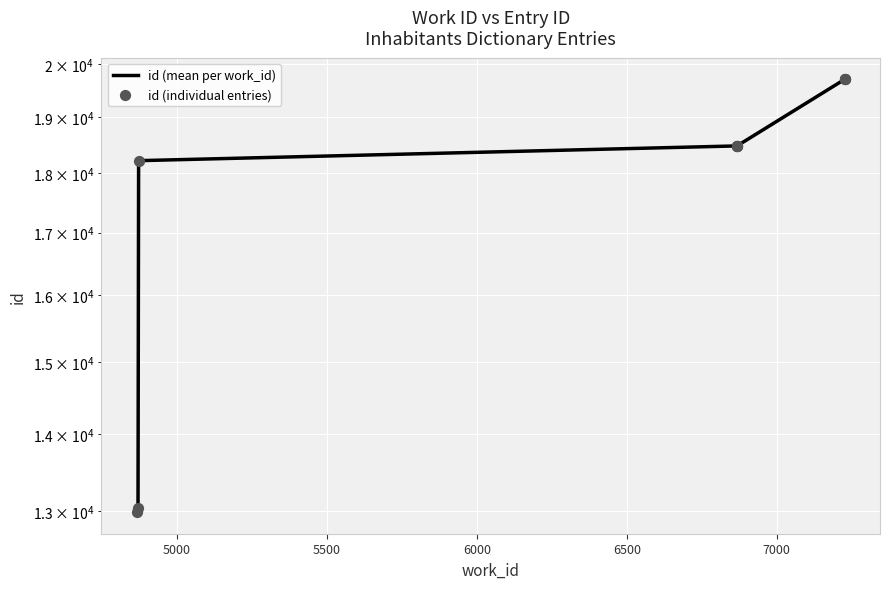

What is the ratio of the value at 4871 to the value at 6869?

0.7